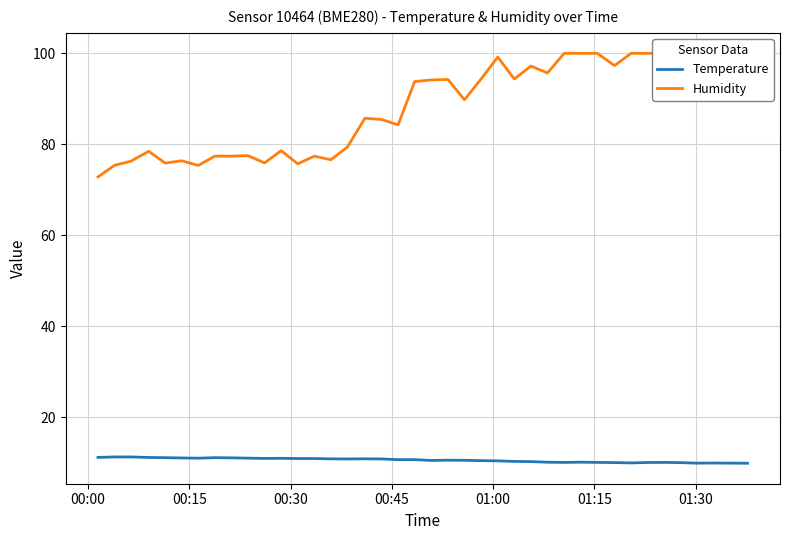

What is the maximum value for Temperature?

11.3